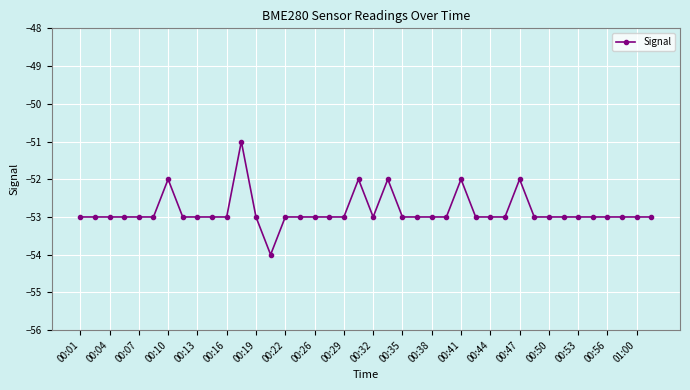

What is the value of the 20th point from the left?

-52